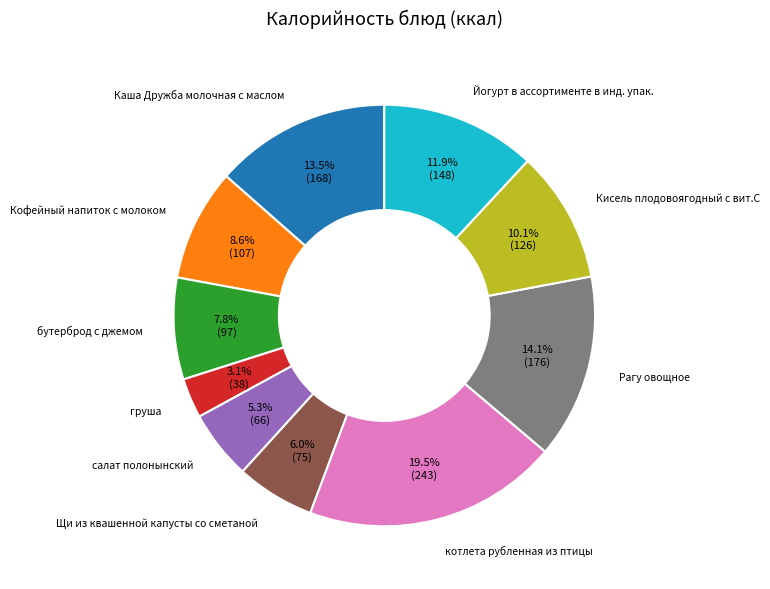

How many slices are in this pie chart?

10